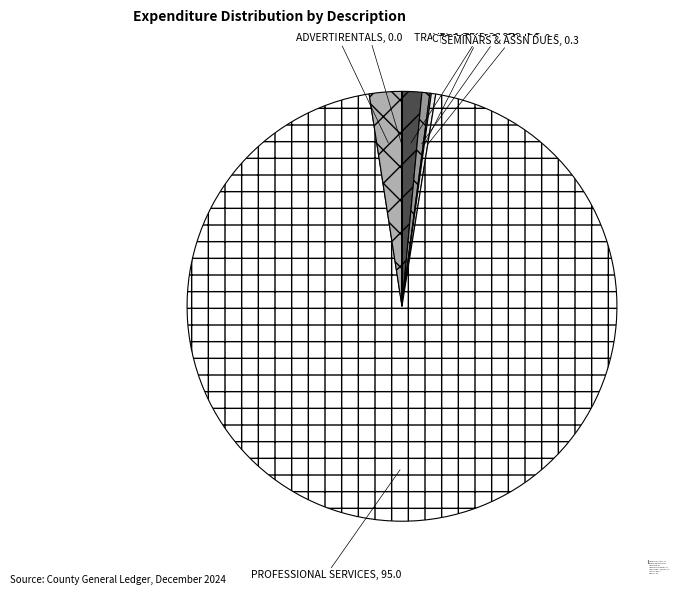

Is OPERATING SUPPLIES the majority of the pie?

No